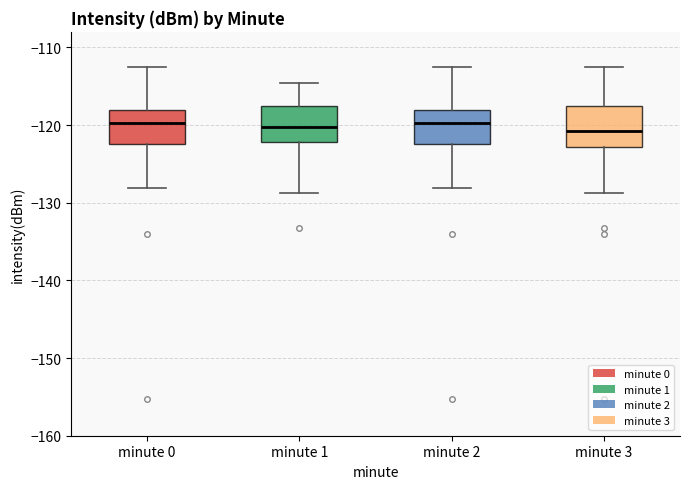

Reading left to right, read every box against the y-axis: the position of its median line, the range the box covers, and the ends of its whiskers. The values are not printed on the chart, so give them approximately, as read against the axis.

minute 0: median -120, box -122 to -118, whiskers -128 to -113
minute 1: median -120, box -122 to -118, whiskers -129 to -115
minute 2: median -120, box -122 to -118, whiskers -128 to -113
minute 3: median -121, box -123 to -118, whiskers -129 to -113